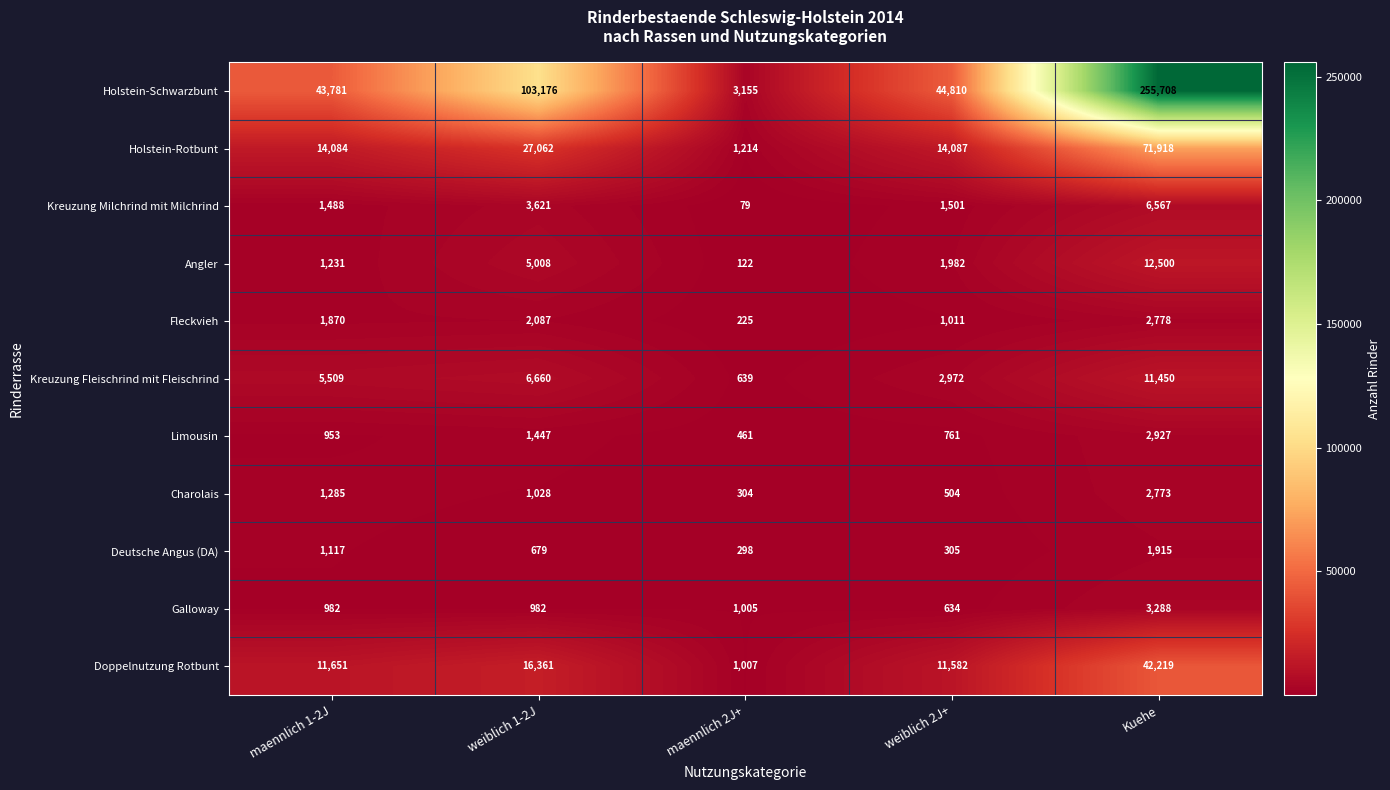

At which label is Doppelnutzung Rotbunt closest to 21613?

weiblich 1-2J